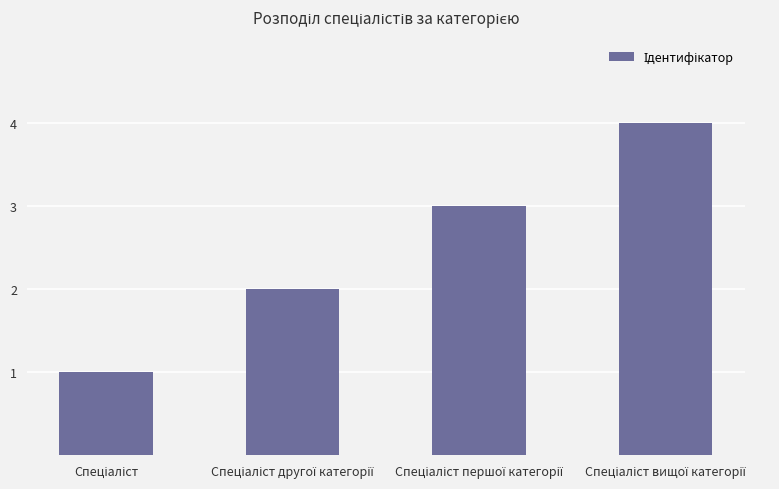

What is the difference between the maximum and minimum values?

3